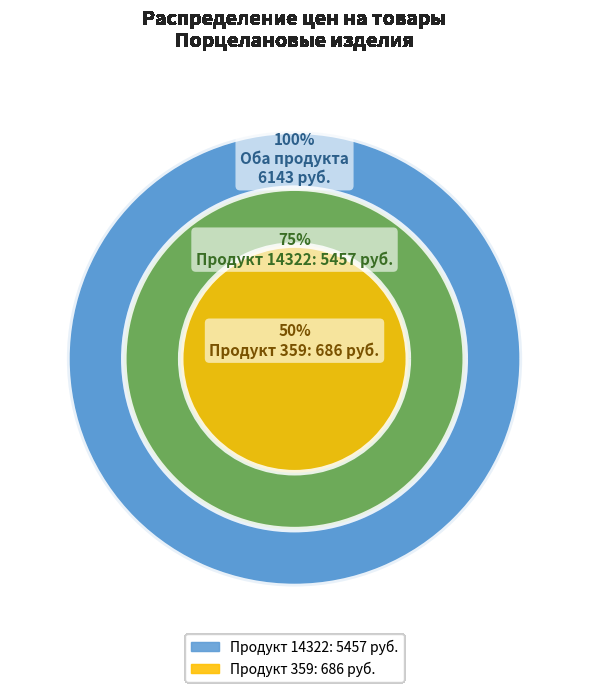

Which category accounts for the majority?

14322